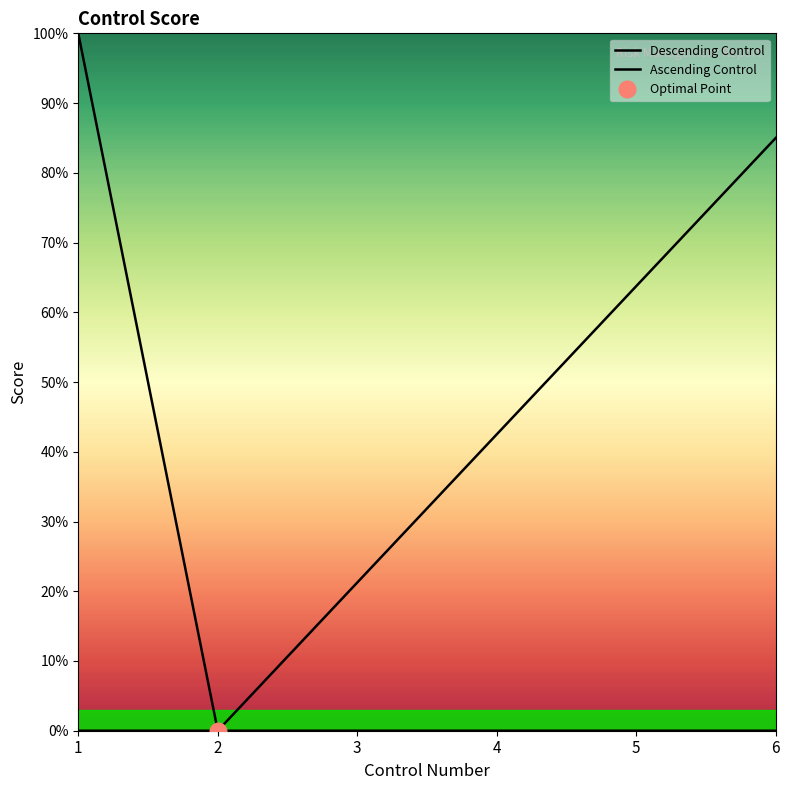

How many positive values are there?

2